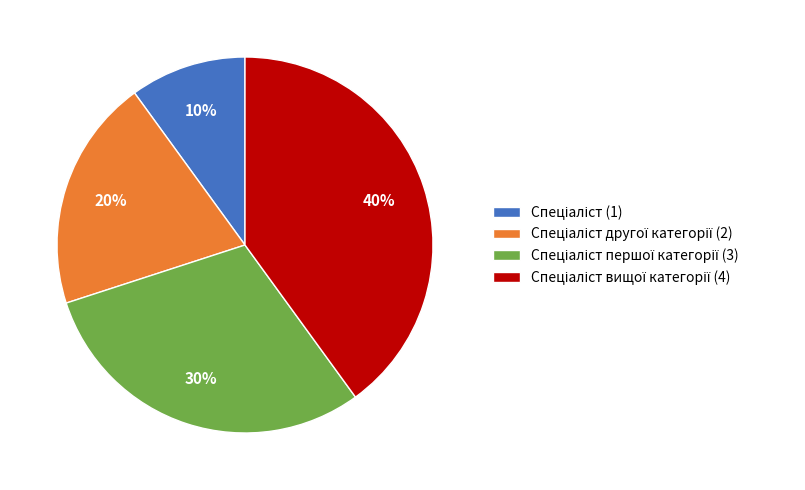

To the nearest percent, what is the average slice percentage?

25%